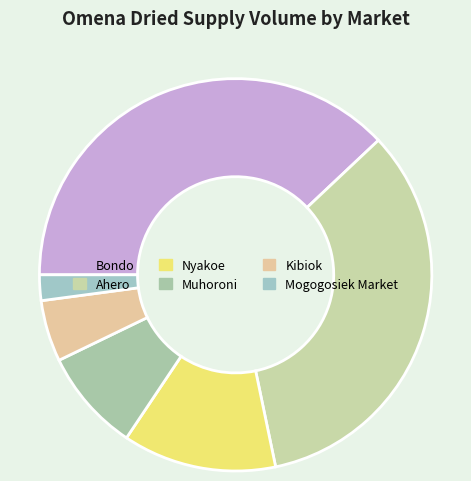

How many segments does this pie chart have?

6